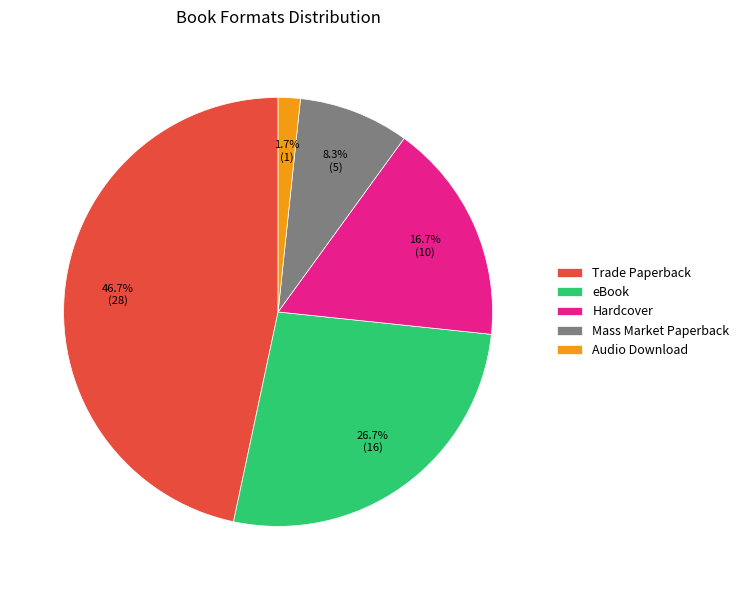

What is the ratio of the value at Trade Paperback to the value at Mass Market Paperback?

5.6